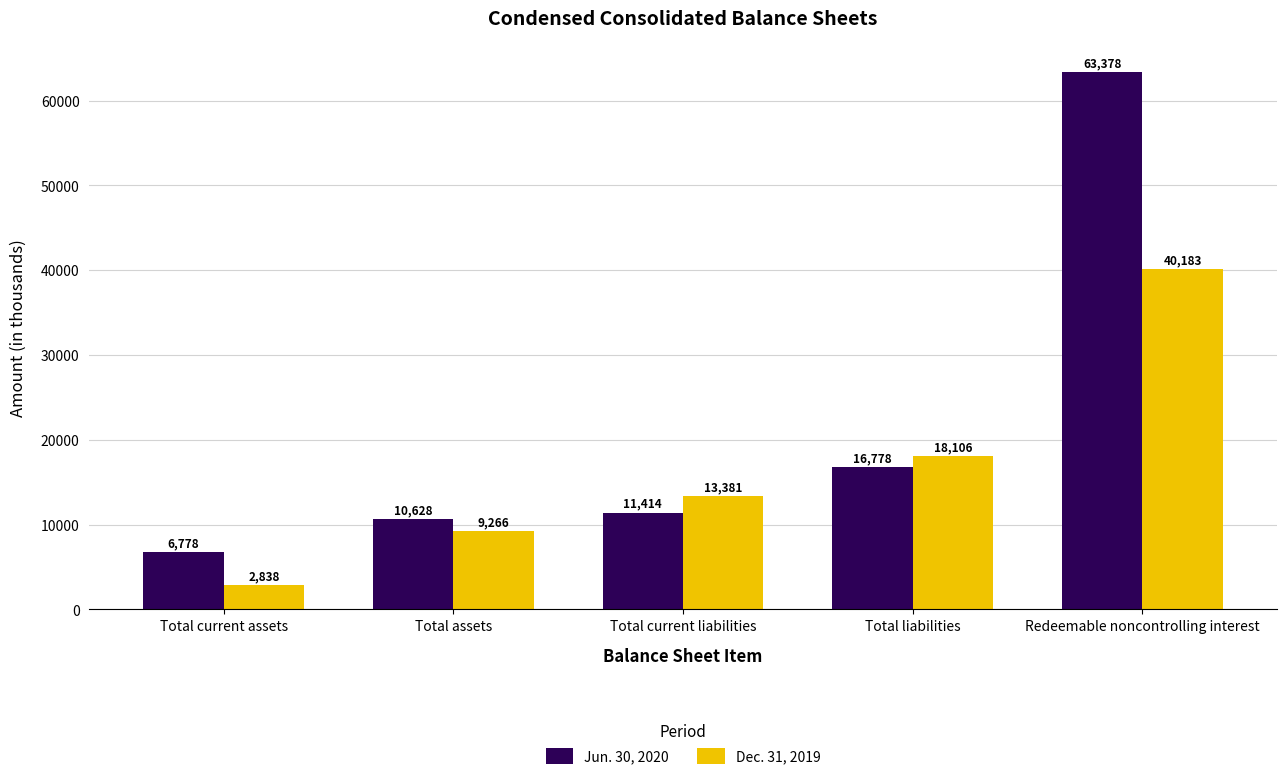

Which category has the highest value in the Dec. 31, 2019 series?

Redeemable noncontrolling interest